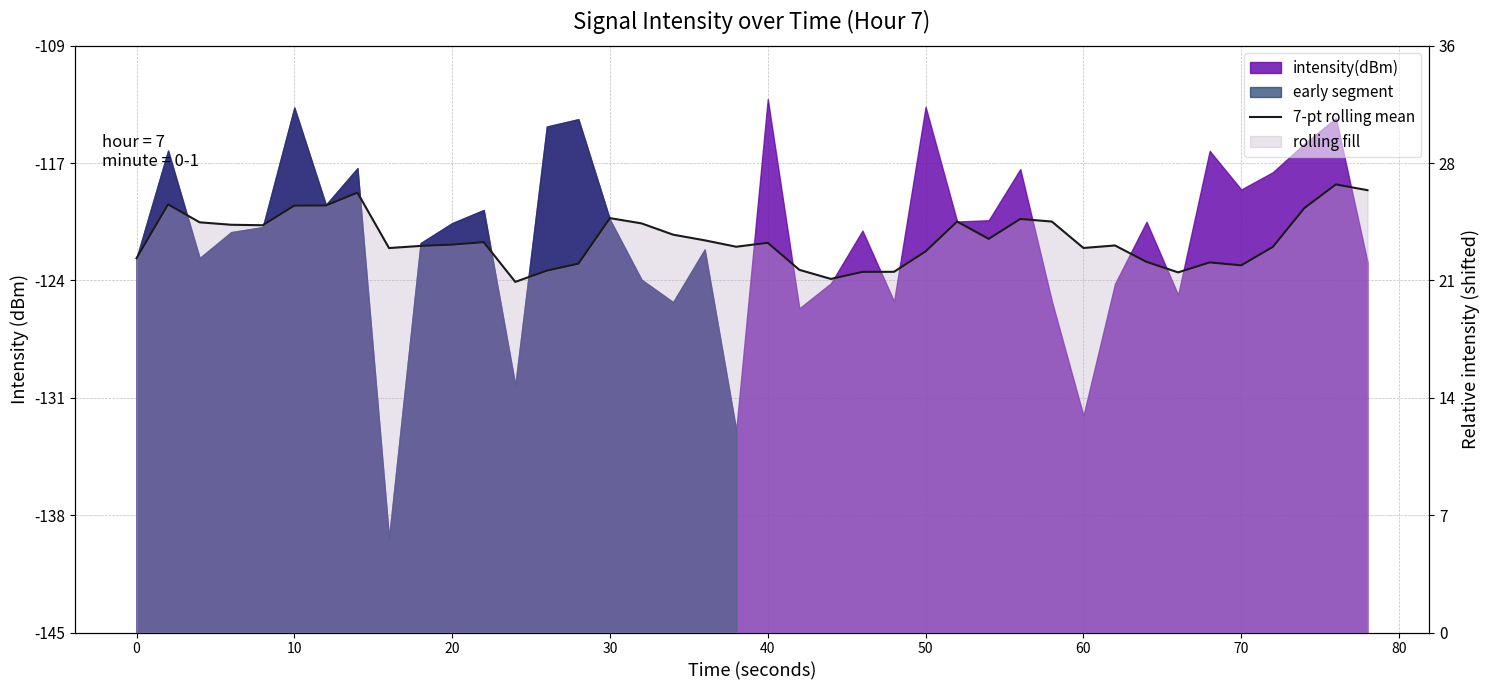

The chart shows a value of 39.7 at 37. True or false?

False